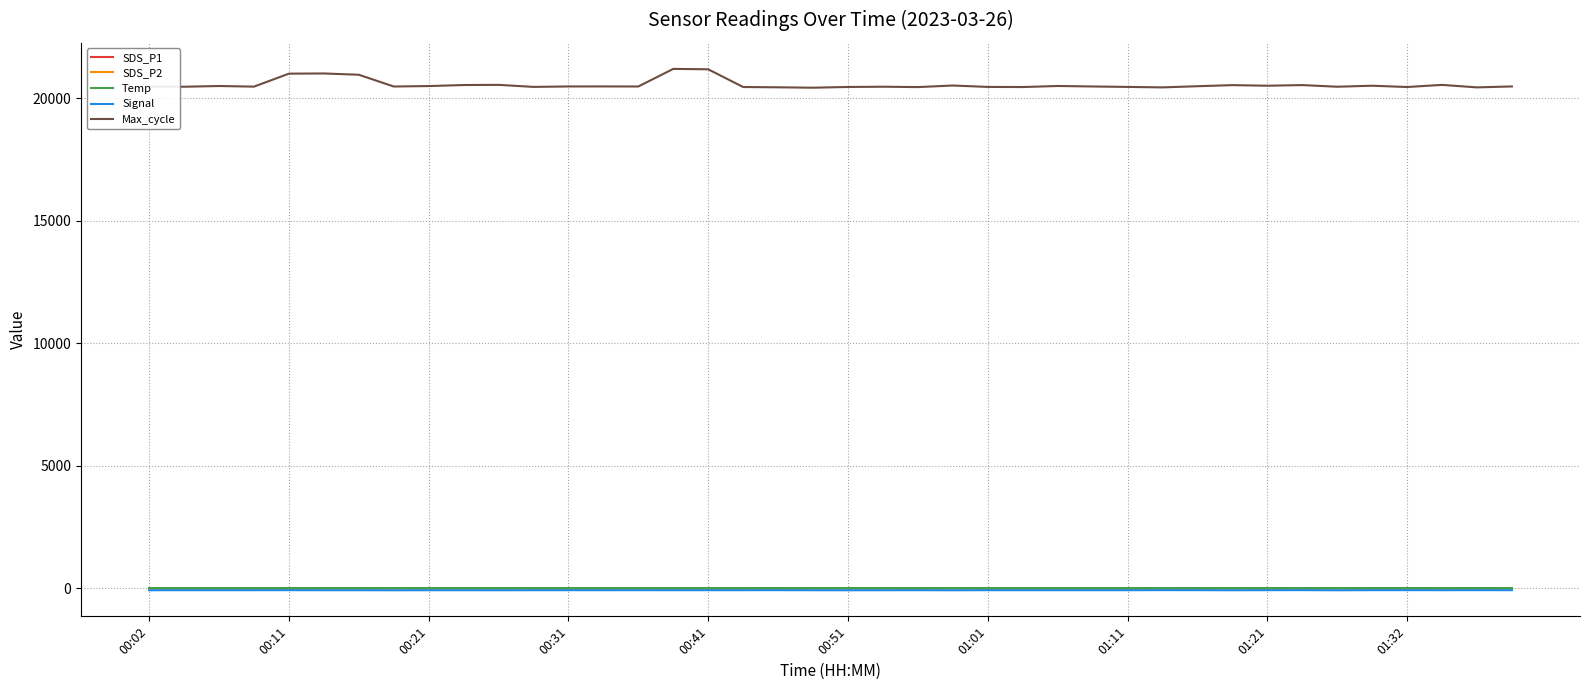

Which series has the largest total across all categories?

Max_cycle